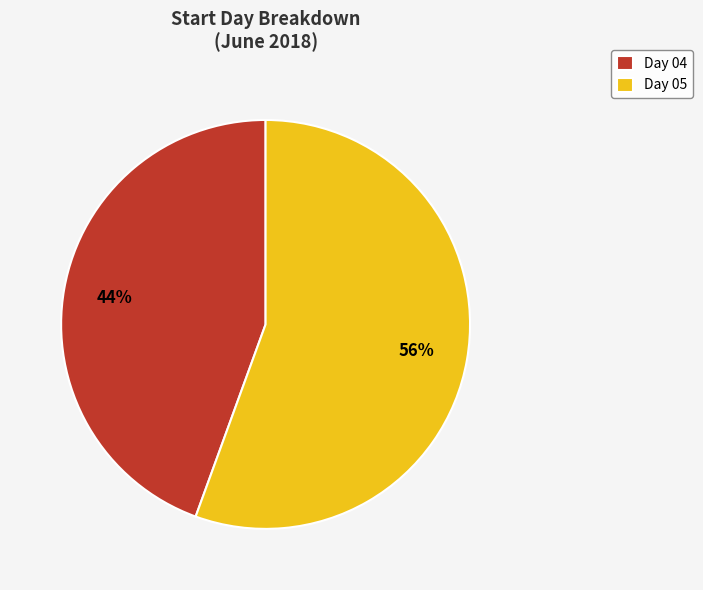

Rank the categories by value from lowest to highest.

Day 04, Day 05